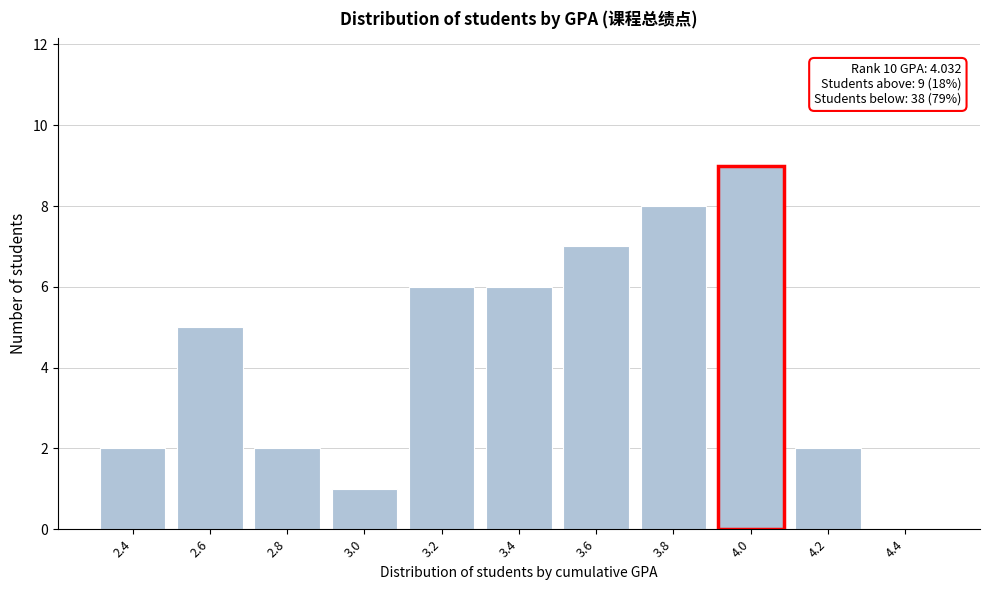

Reading left to right, extract all data points from this chart.

2.4=2	2.6=5	2.8=2	3.0=1	3.2=6	3.4=6	3.6=7	3.8=8	4.0=9	4.2=2	4.4=0